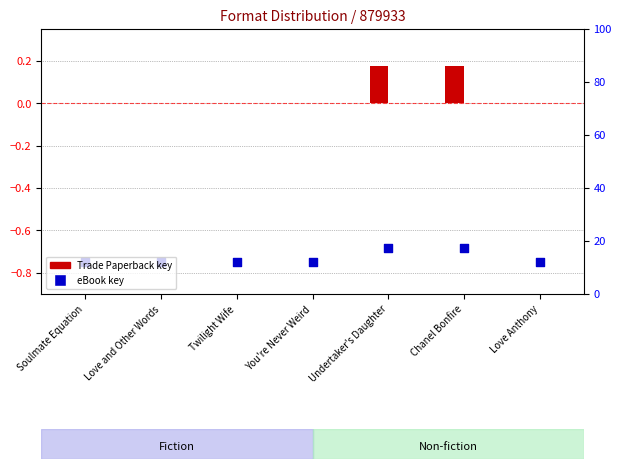

Which series has the widest spread of Y values?

Trade Paperback